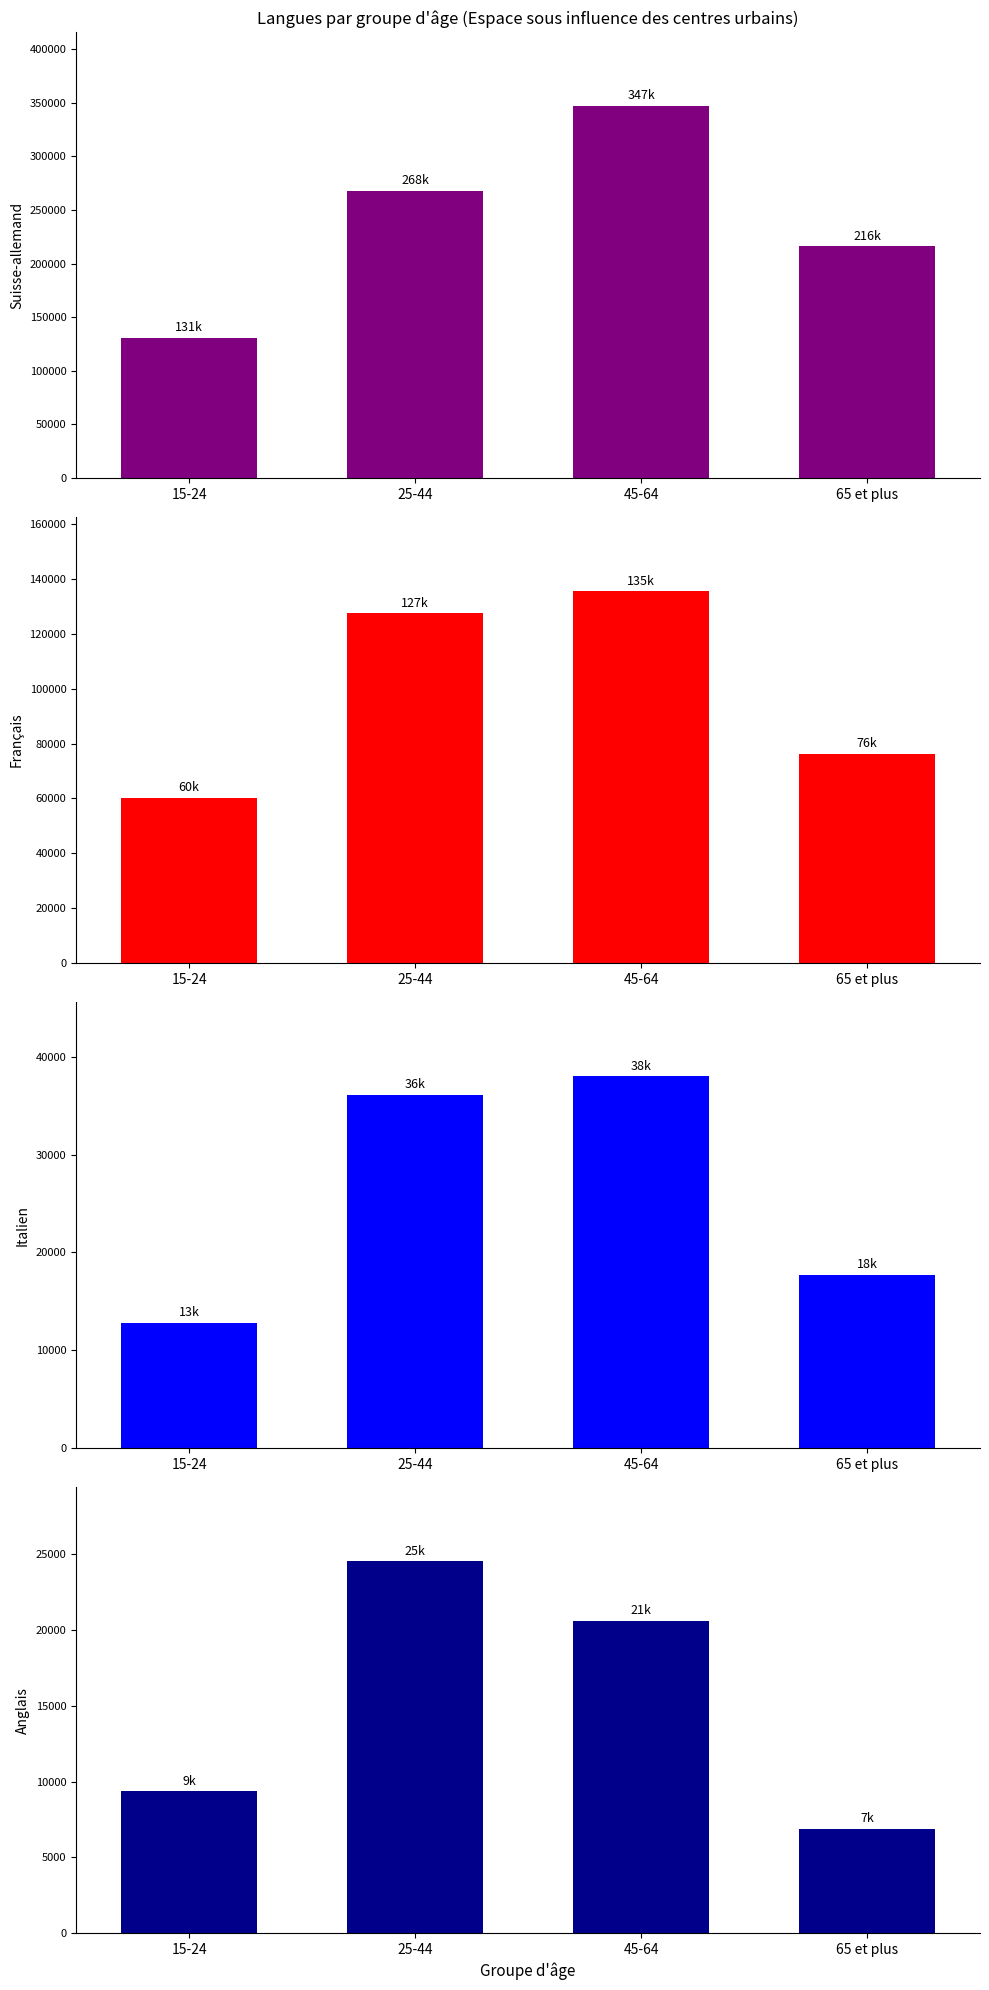

What is the label of the 1st bar from the left?

15-24